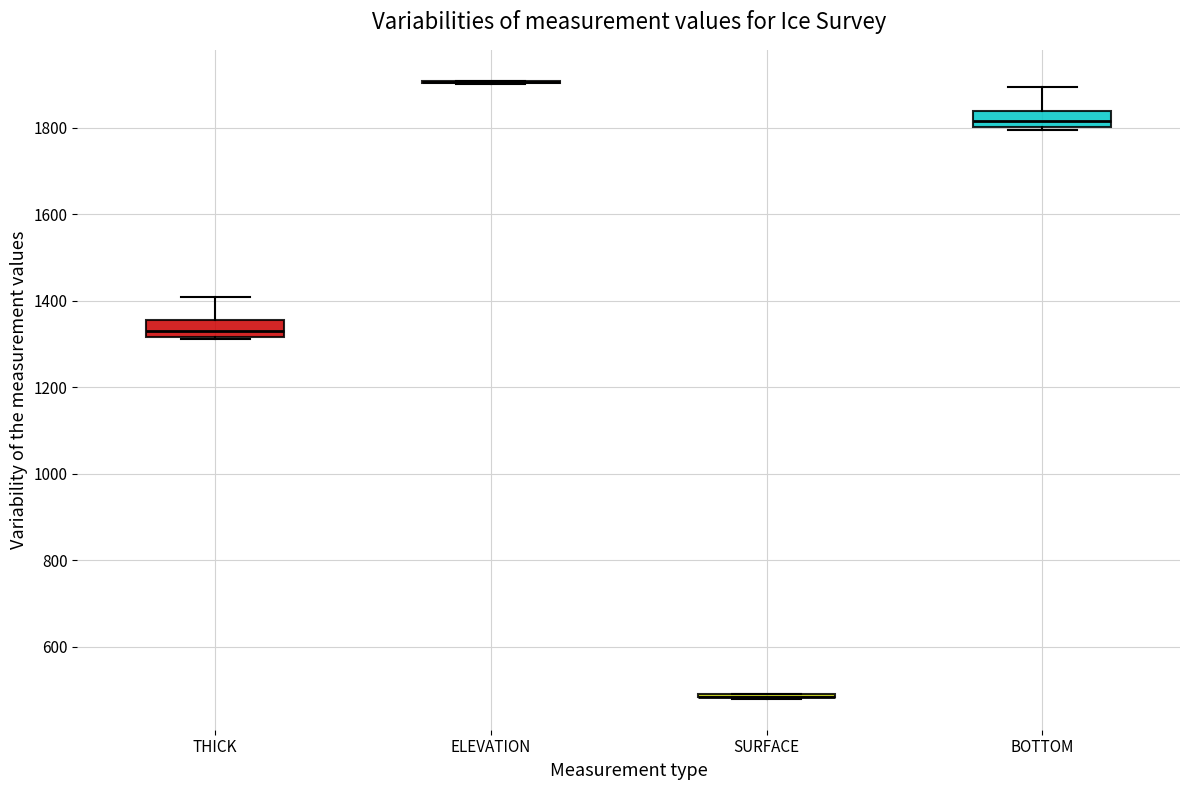

Reading left to right, read every box against the y-axis: the position of its median line, the range the box covers, and the ends of its whiskers. The values are not printed on the chart, so give them approximately, as read against the axis.

THICK: median 1320 (just above the box's lower edge), box 1320 to 1360, whiskers 1320 to 1400
ELEVATION: box collapsed to a line at 1900, whiskers 1900 to 1900
SURFACE: box collapsed to a line at 480, whiskers 480 to 480
BOTTOM: median 1820, box 1800 to 1840, whiskers 1800 (just below the box's lower edge) to 1900